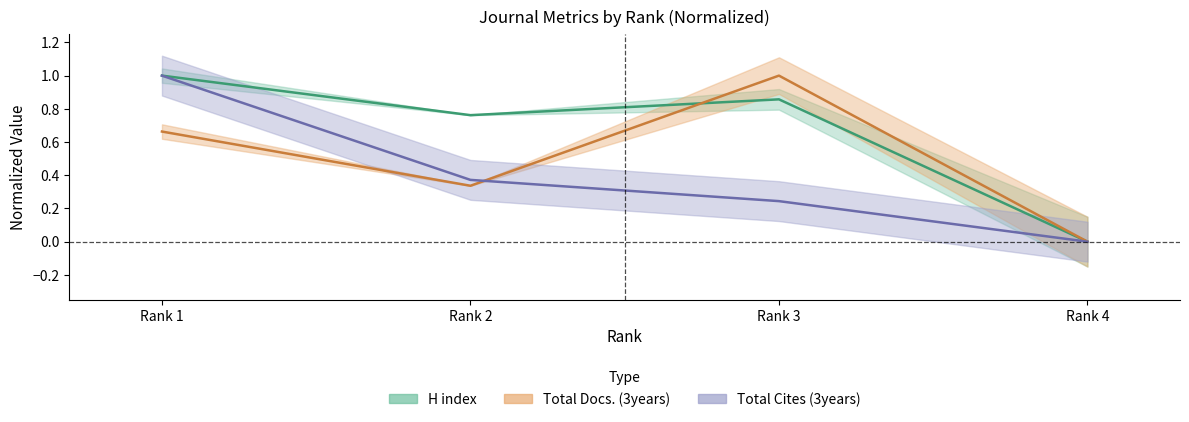

True or false: H index has more than 2 interior local peaks.

False